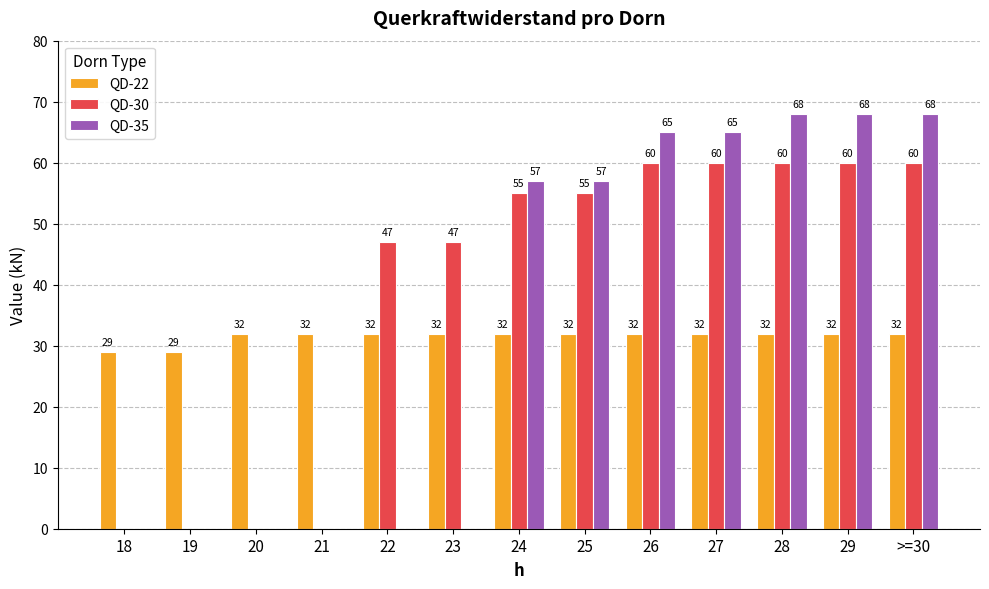

The value of QD-30 at 23 is 47. True or false?

True